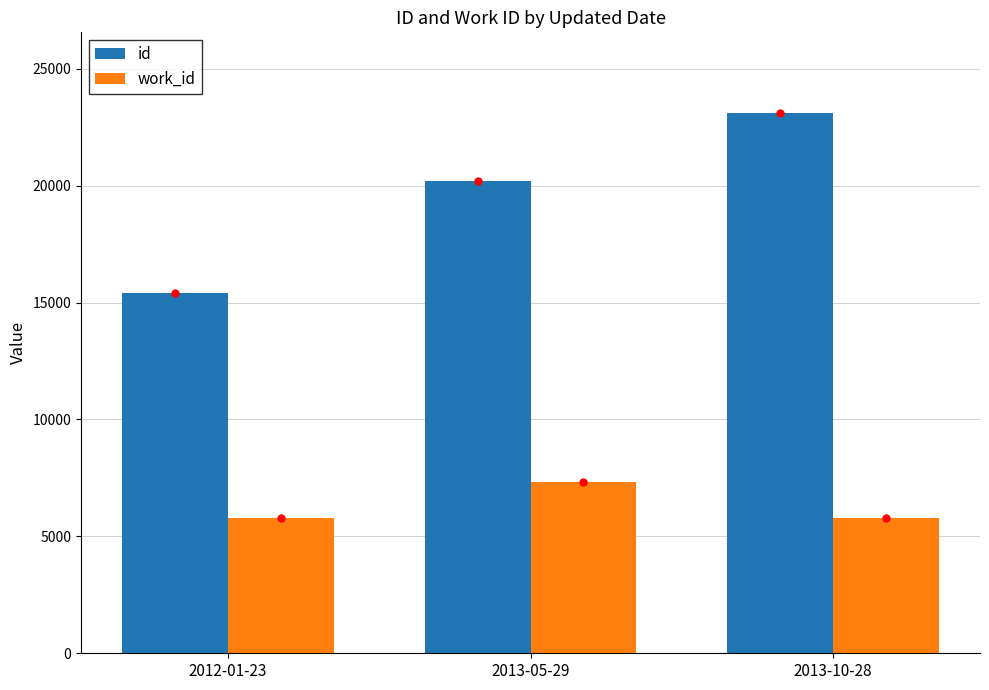

Count the id values in the range 15408 to 23093.

3